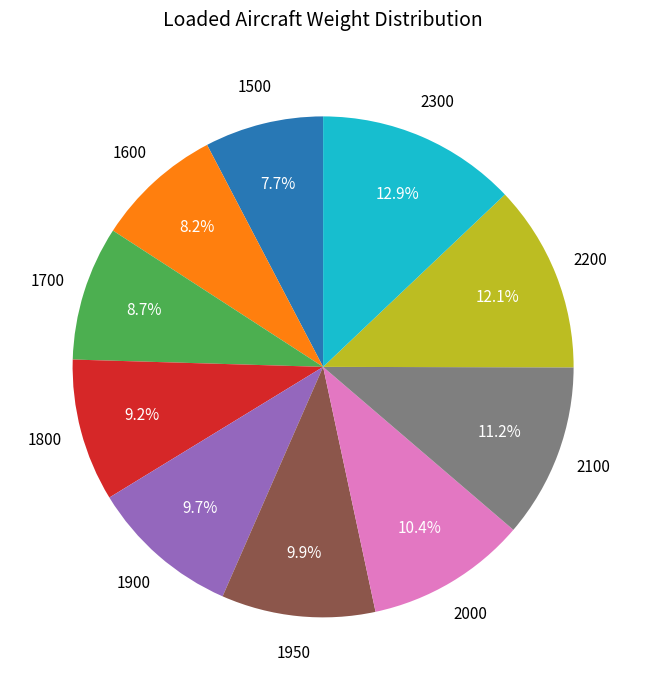

Which has a higher value, 1600 or 1950?

1950